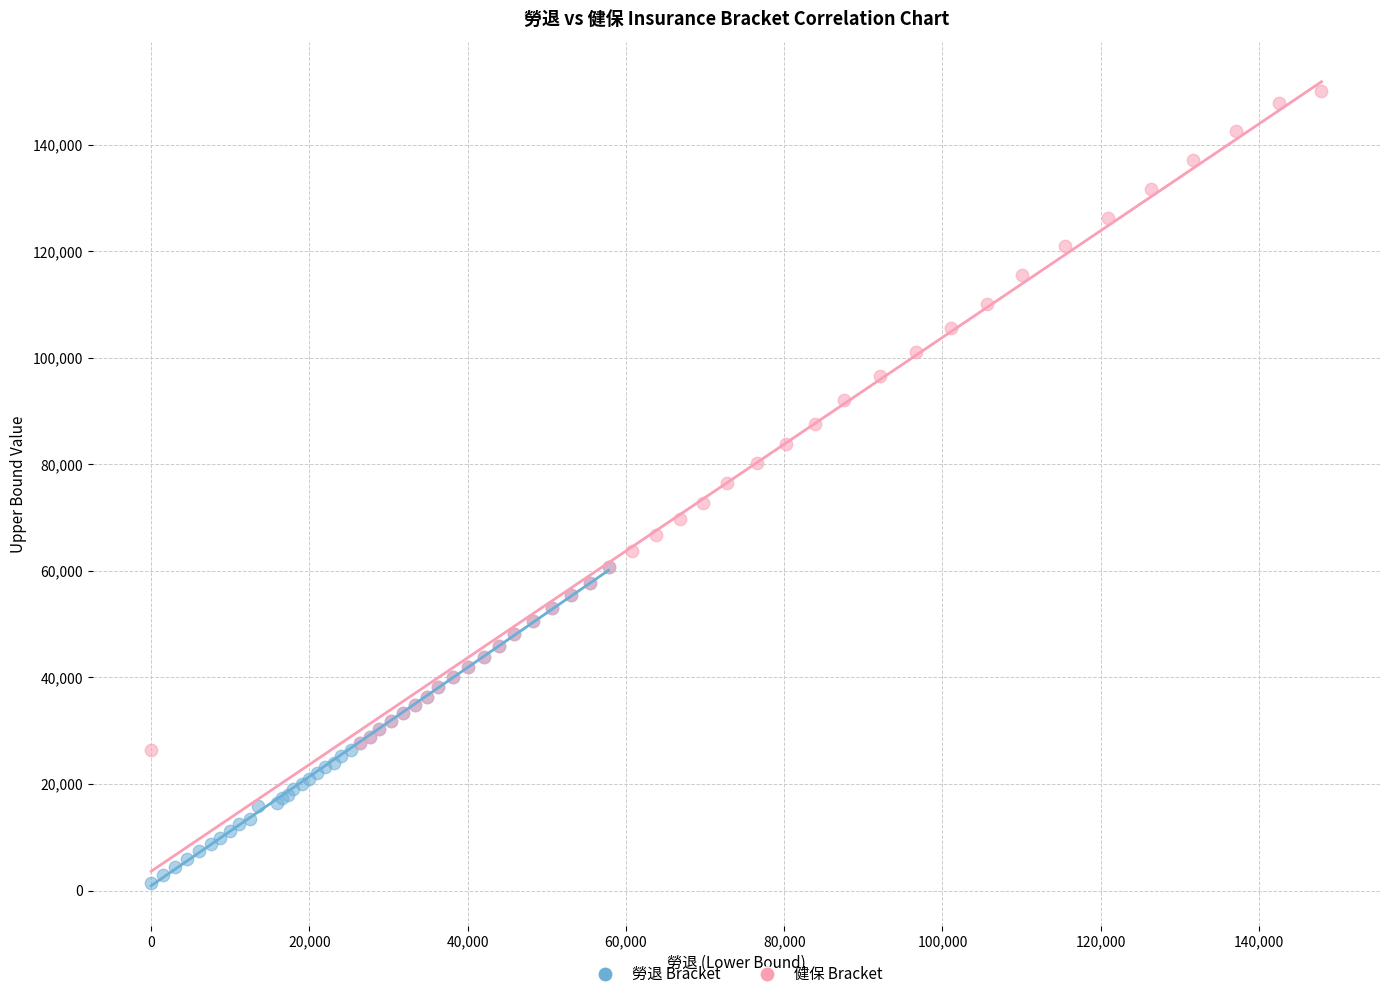

Which series has the largest Y range (max minus min)?

健保 Bracket